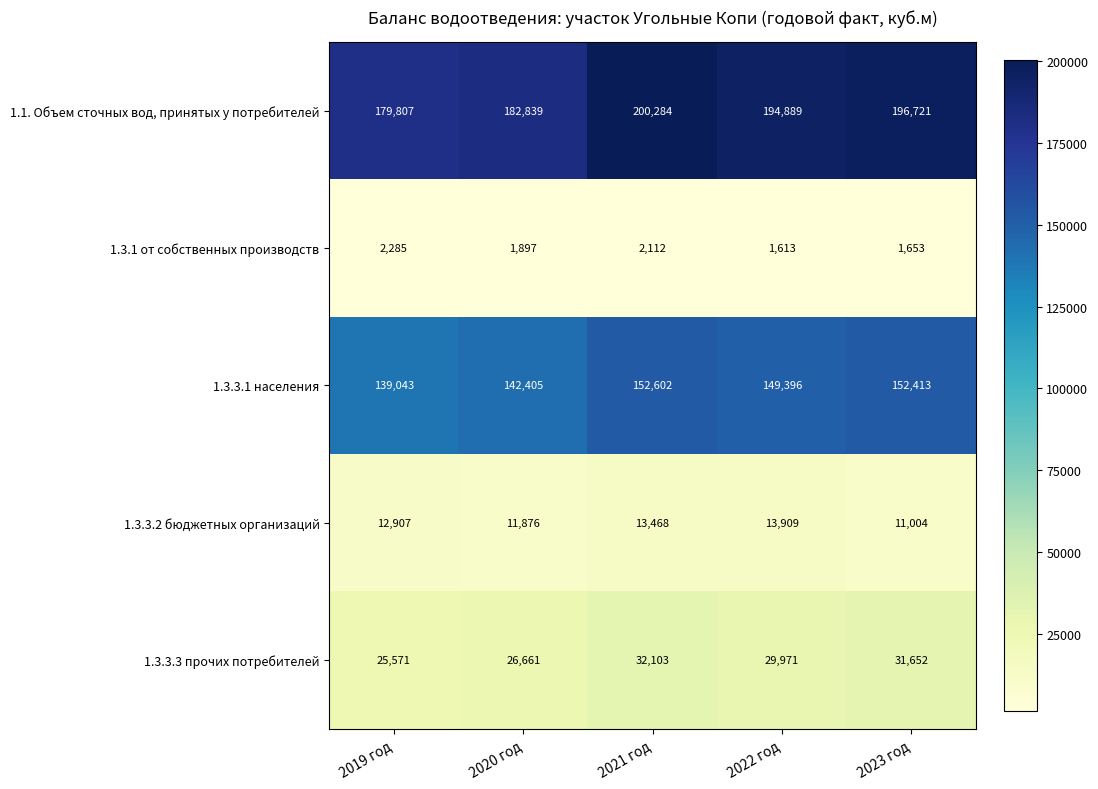

How many series are shown in this chart?

5